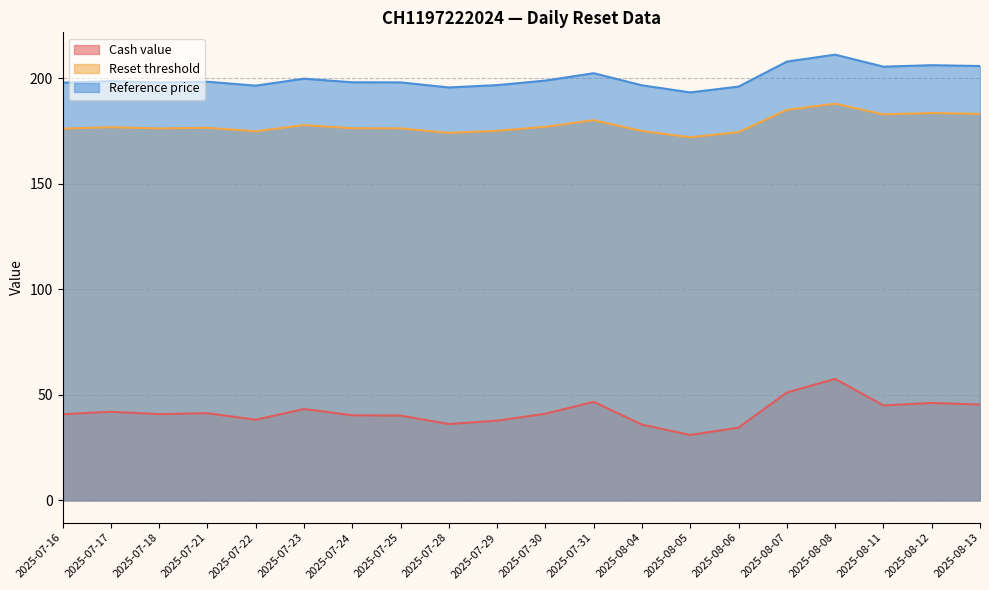

Reading right to left, list all the values displayed in this chart.

Cash value: 2025-08-13=45.5	2025-08-12=46.2	2025-08-11=45.0	2025-08-08=57.6	2025-08-07=51.2	2025-08-06=34.5	2025-08-05=31.0	2025-08-04=36.0	2025-07-31=46.7	2025-07-30=41.1	2025-07-29=37.8	2025-07-28=36.2	2025-07-25=40.2	2025-07-24=40.4	2025-07-23=43.3	2025-07-22=38.2	2025-07-21=41.4	2025-07-18=40.9	2025-07-17=42.0	2025-07-16=40.8
Reset threshold: 2025-08-13=183.3	2025-08-12=183.6	2025-08-11=183.0	2025-08-08=188.1	2025-08-07=185.1	2025-08-06=174.6	2025-08-05=172.1	2025-08-04=175.1	2025-07-31=180.2	2025-07-30=177.1	2025-07-29=175.2	2025-07-28=174.2	2025-07-25=176.4	2025-07-24=176.4	2025-07-23=177.9	2025-07-22=175.0	2025-07-21=176.6	2025-07-18=176.3	2025-07-17=176.9	2025-07-16=176.2
Reference price: 2025-08-13=205.9	2025-08-12=206.3	2025-08-11=205.6	2025-08-08=211.3	2025-08-07=208.0	2025-08-06=196.2	2025-08-05=193.4	2025-08-04=196.8	2025-07-31=202.5	2025-07-30=199.0	2025-07-29=196.8	2025-07-28=195.8	2025-07-25=198.2	2025-07-24=198.2	2025-07-23=199.9	2025-07-22=196.6	2025-07-21=198.4	2025-07-18=198.1	2025-07-17=198.8	2025-07-16=198.0